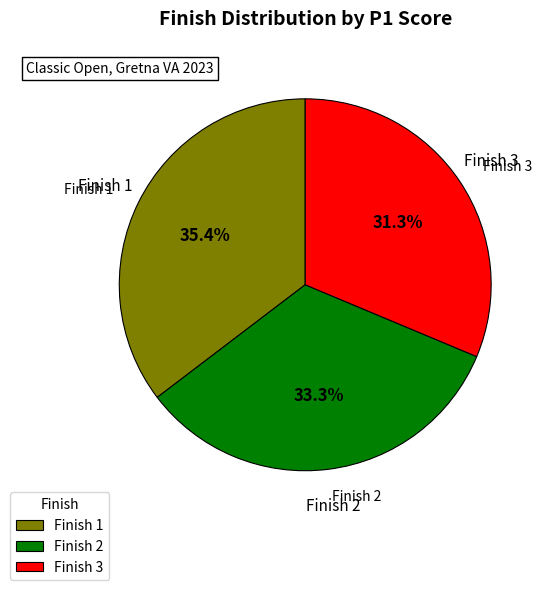

To the nearest percent, what is the difference between the largest and smallest slice percentages?

4%